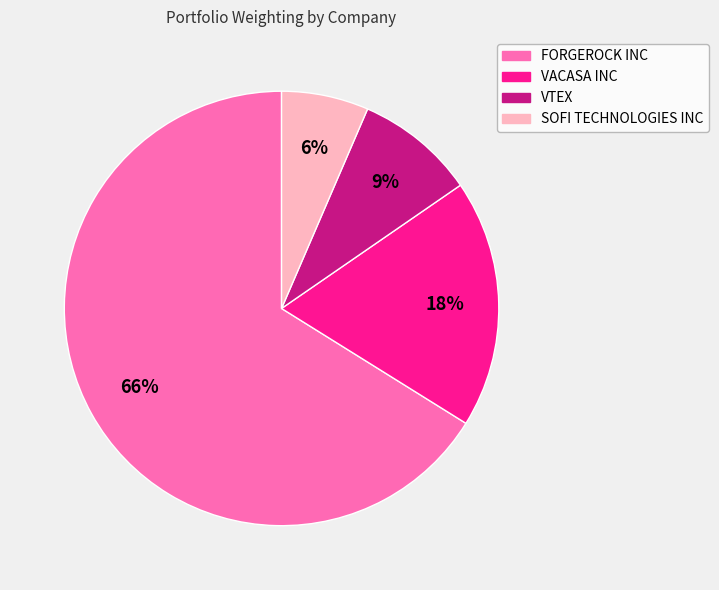

To the nearest percent, what is the average slice percentage?

25%